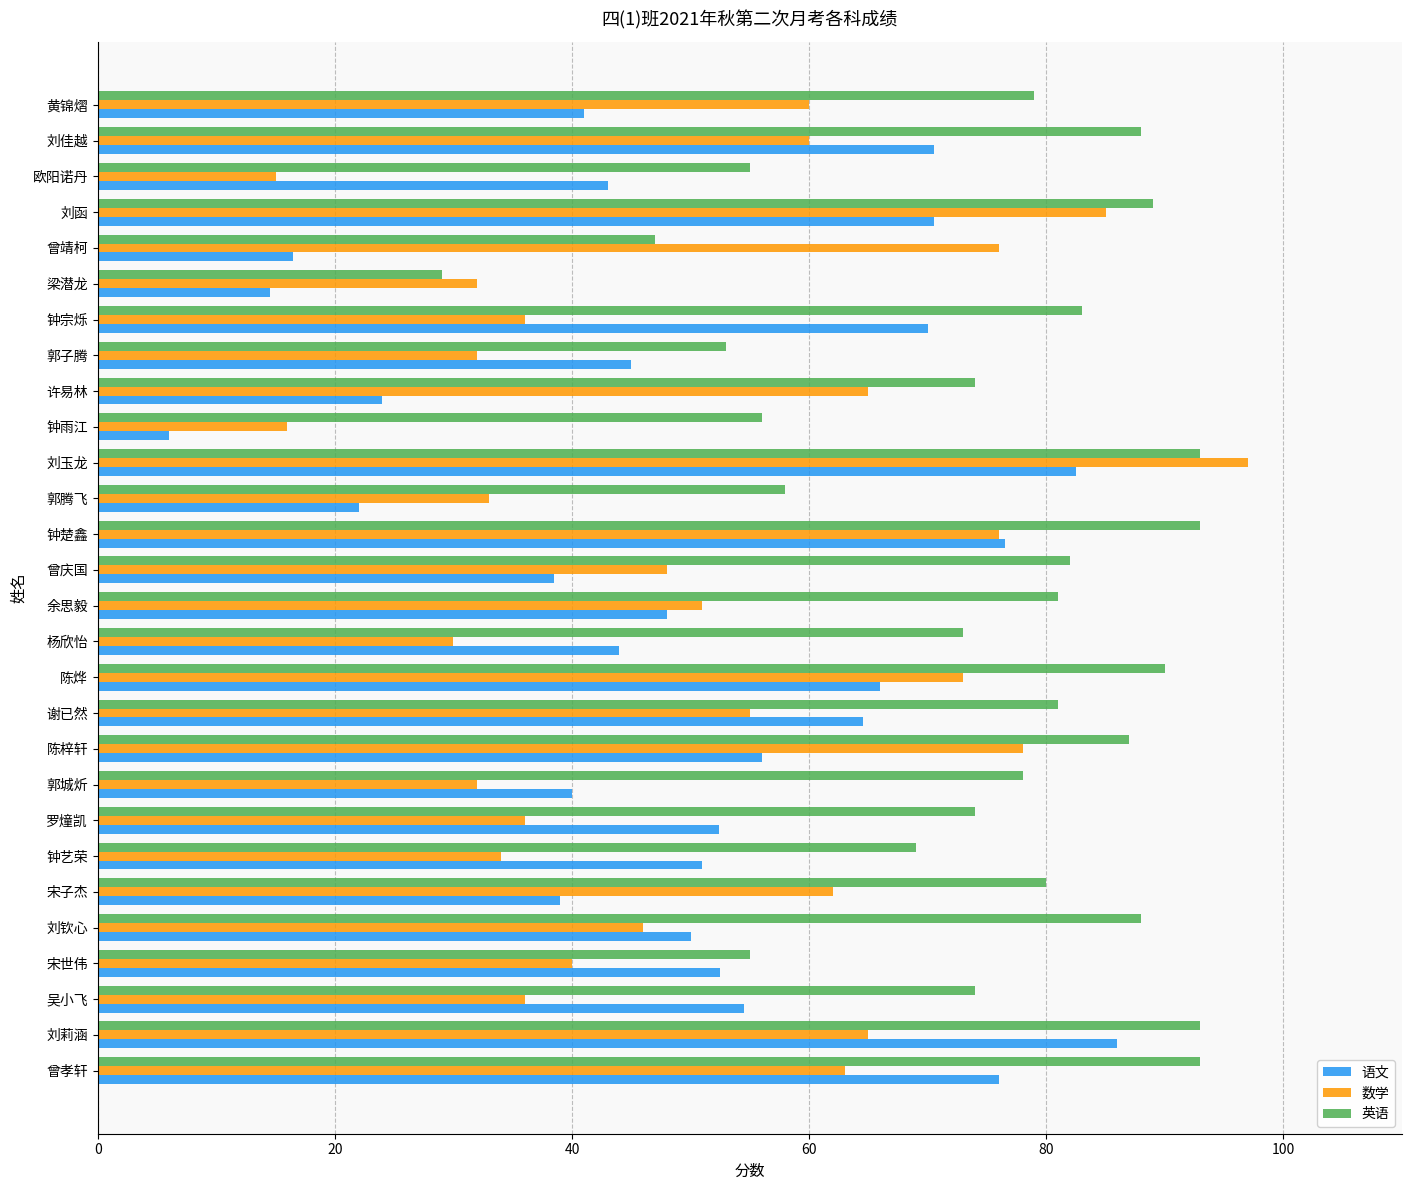

Is it true that 数学 equals 19.9 at 郭城炘?

False